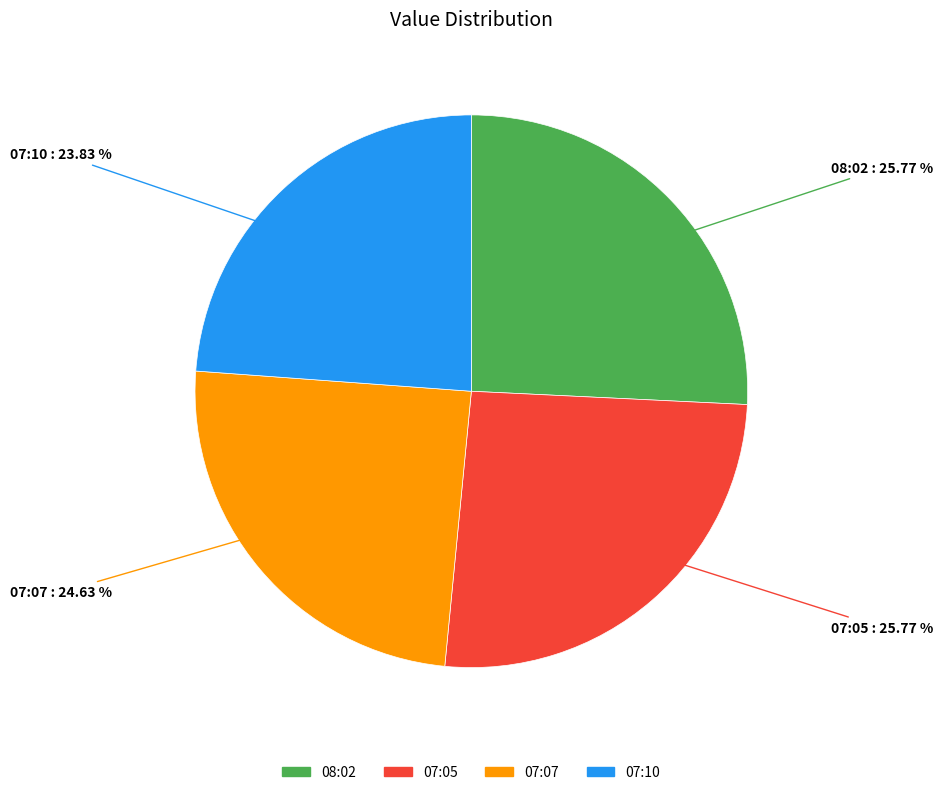

Count the number of slices in the pie.

4